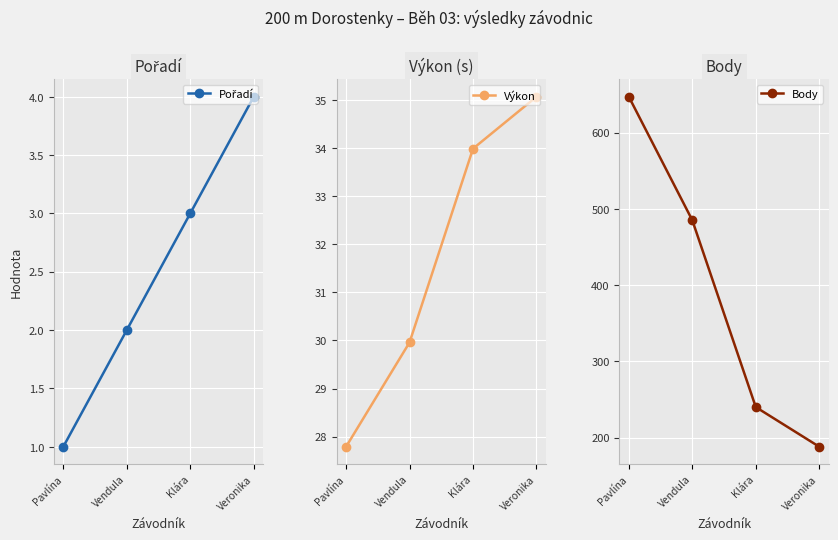

Where does the Výkon series first go above 33?

Klára